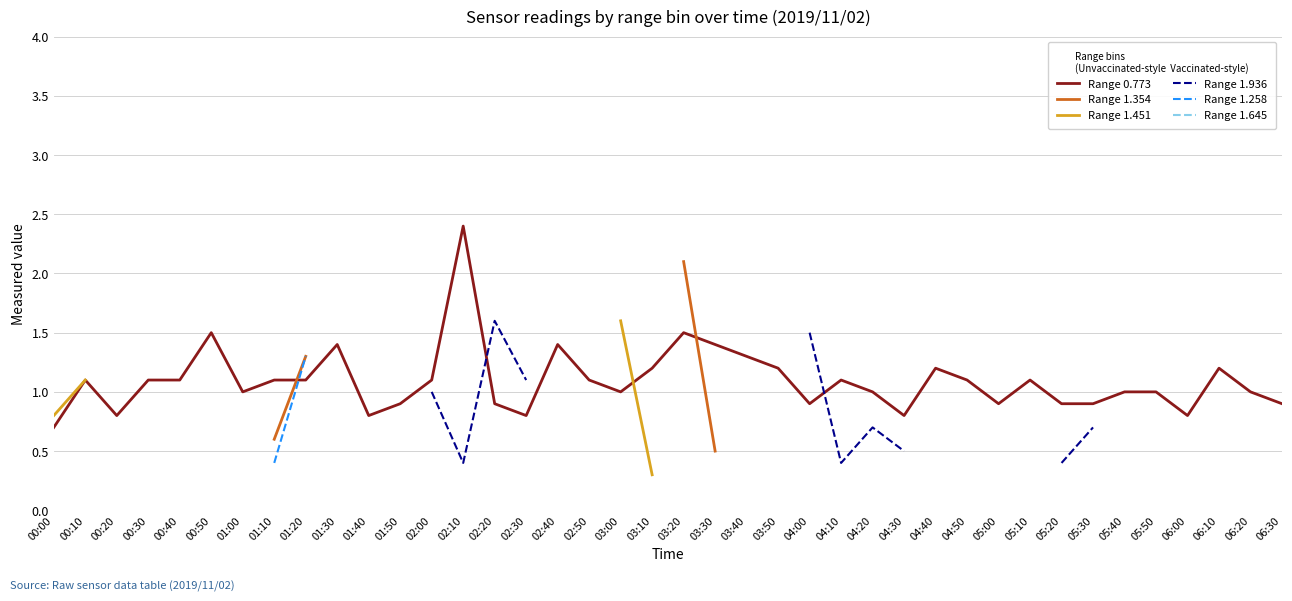

What is the lowest value of the Range 0.773 series?

0.7